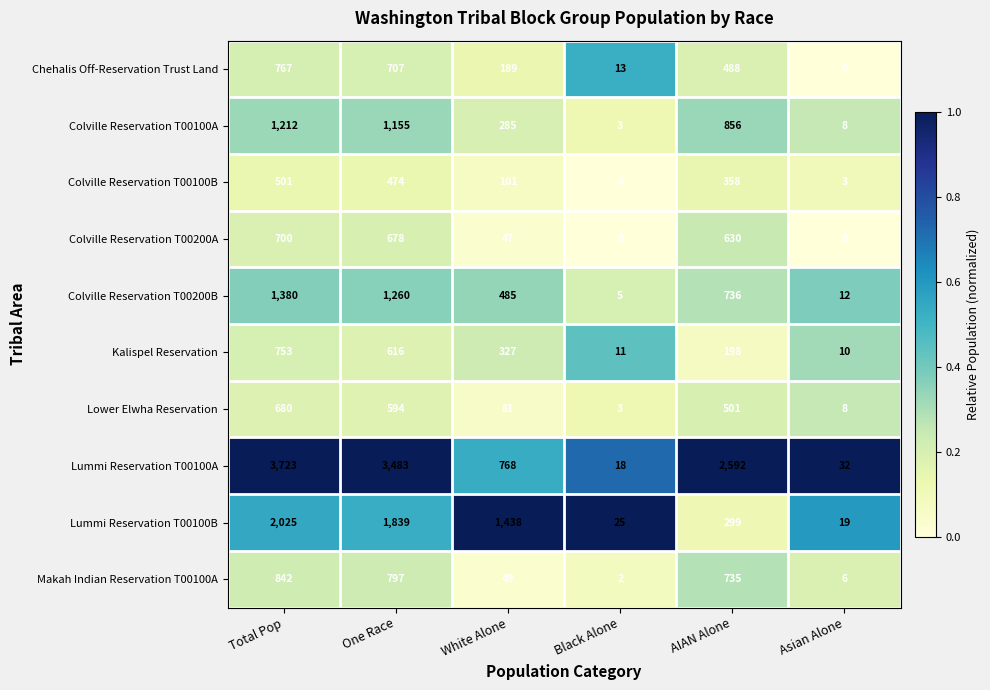

What is the total value across all series at Asian Alone?

98